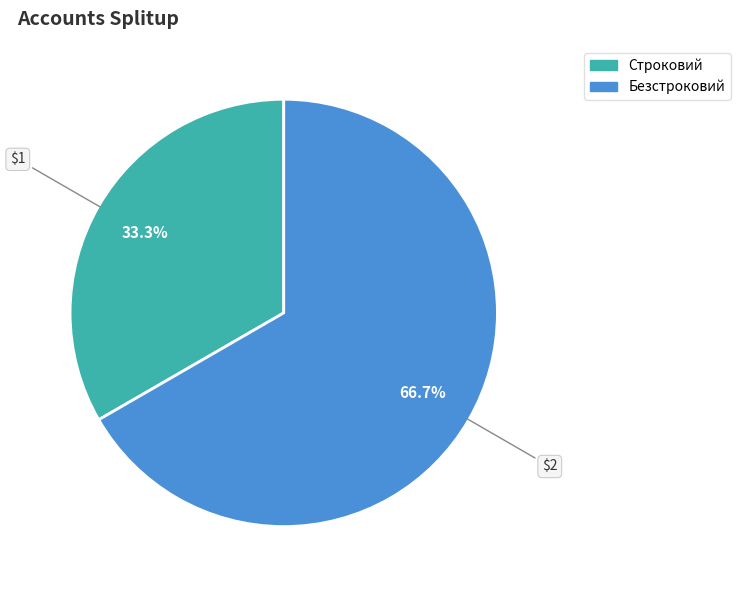

Which slice is the smallest?

Строковий